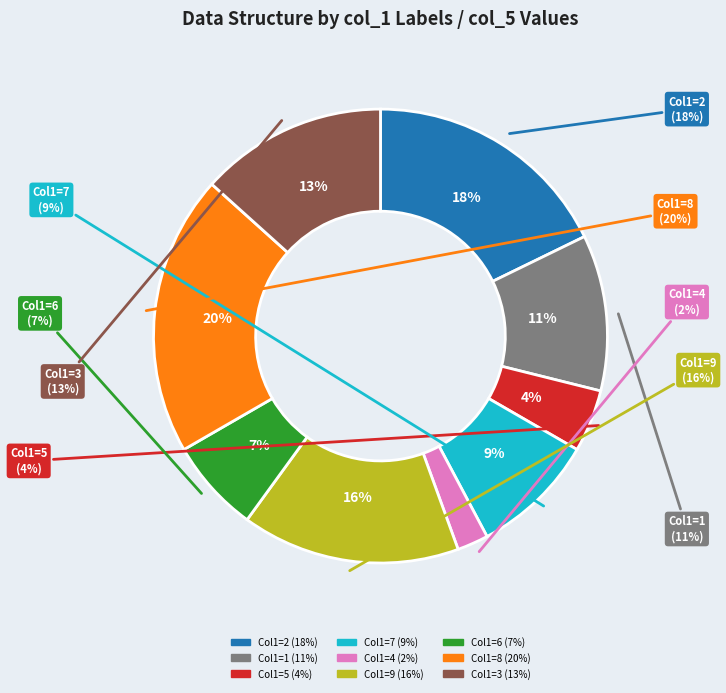

To the nearest percent, what is the average slice percentage?

11%